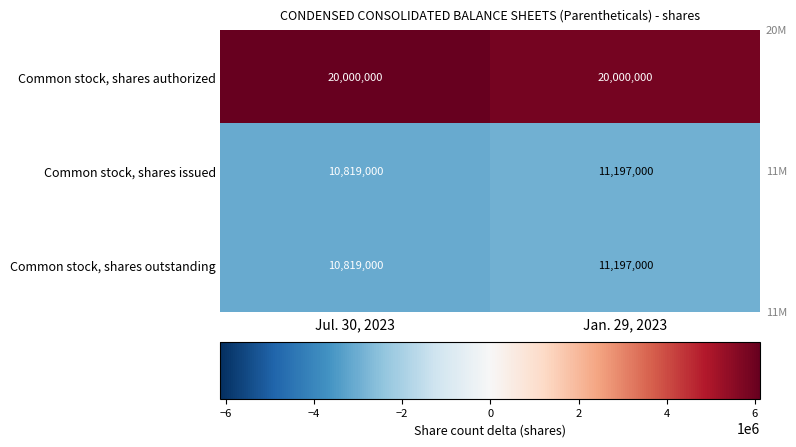

Is it true that Common stock, shares issued equals 11197000 at Jan. 29, 2023?

True